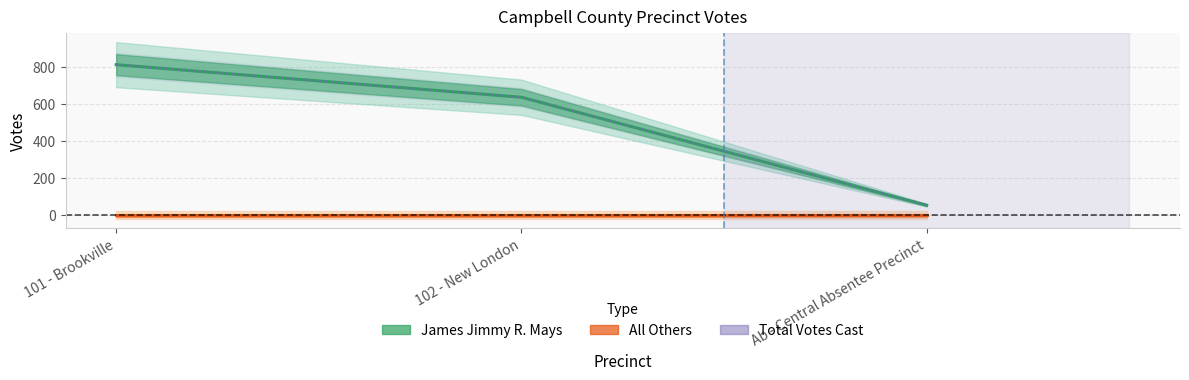

At which category is the sum across all series the highest?

101 - Brookville